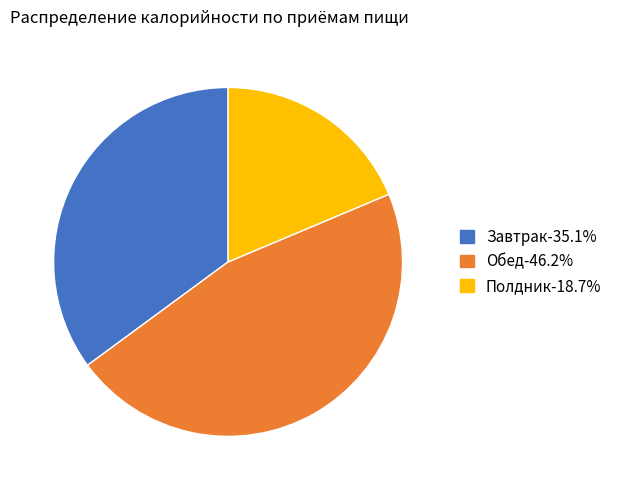

Which has a higher value, Полдник or Завтрак?

Завтрак